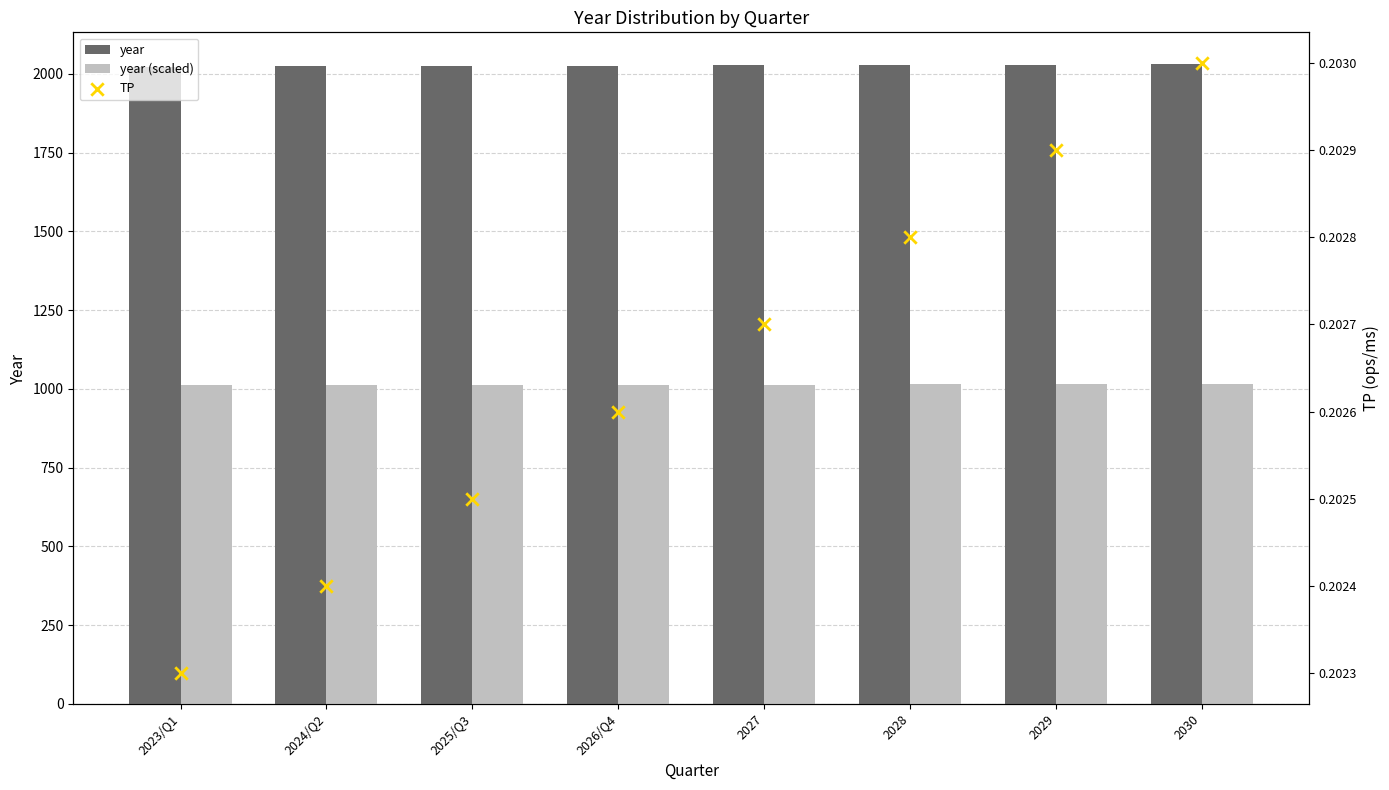

Which series reaches the maximum Y coordinate?

year